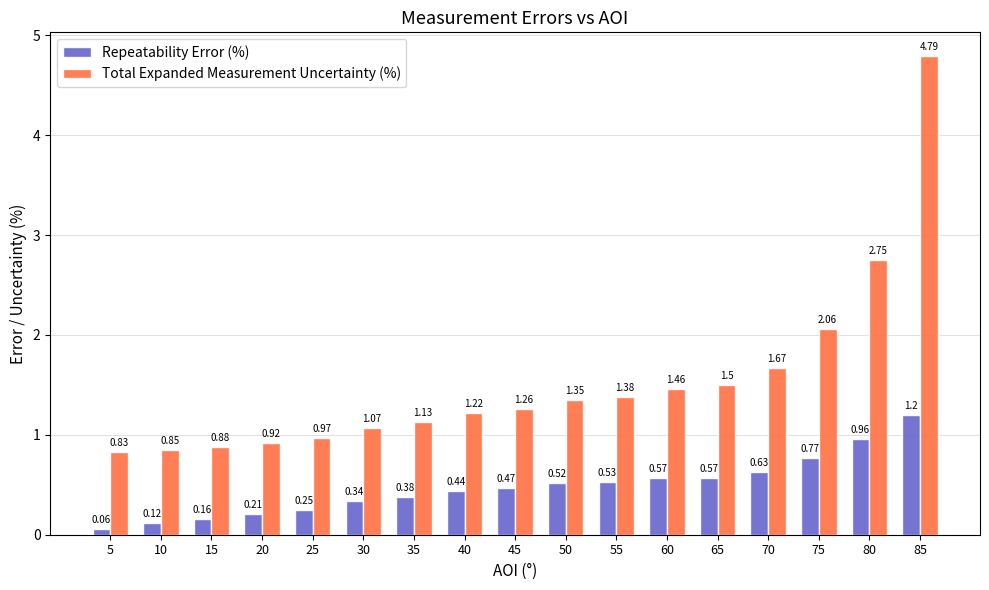

Between 40 and 55, which series saw the biggest shift?

Total Expanded Measurement Uncertainty (%)